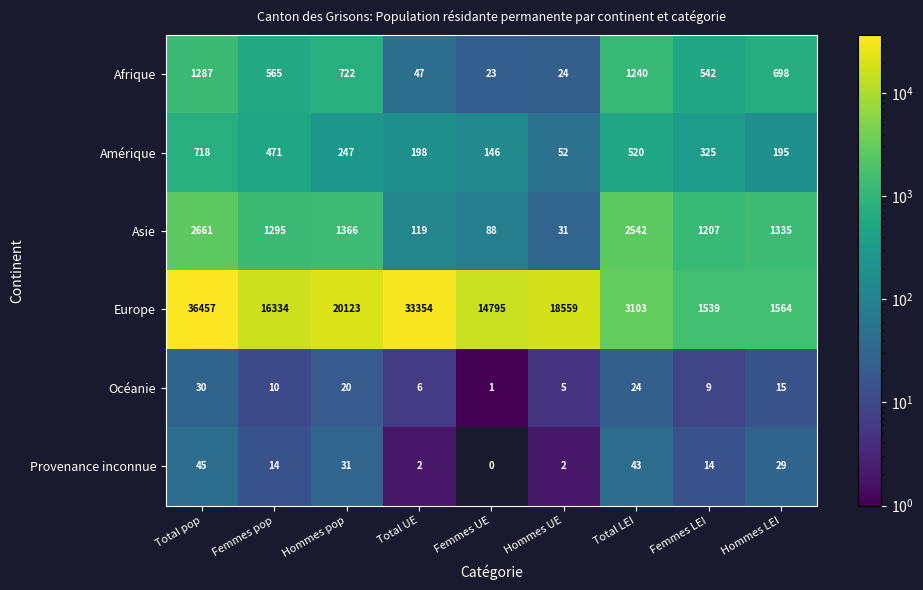

What is the sum of all Europe values?

145828.0